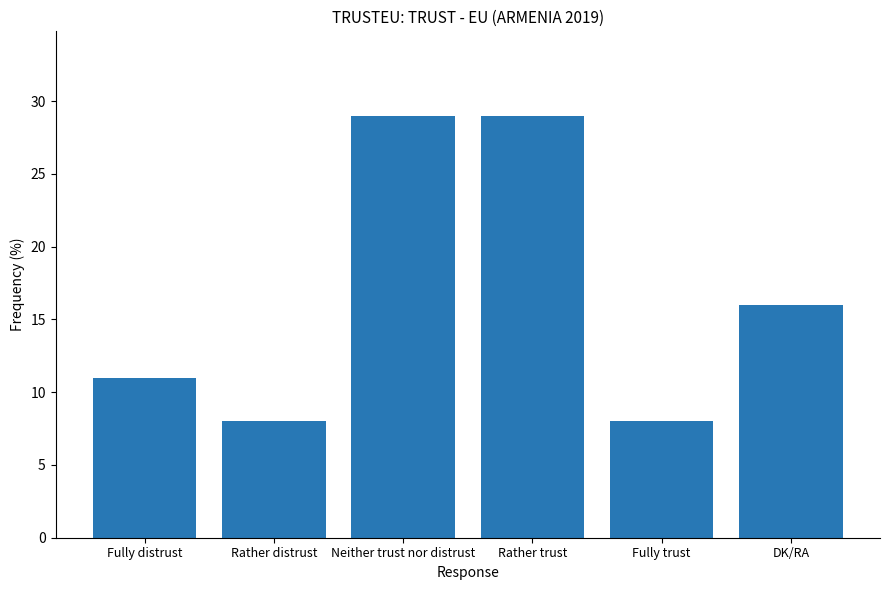

Approximately how many times larger is the value at Fully distrust compared to DK/RA?

0.7